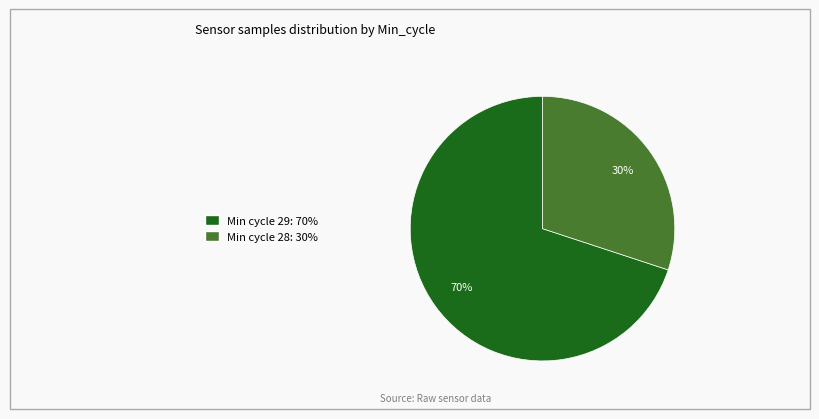

Count the number of slices in the pie.

2